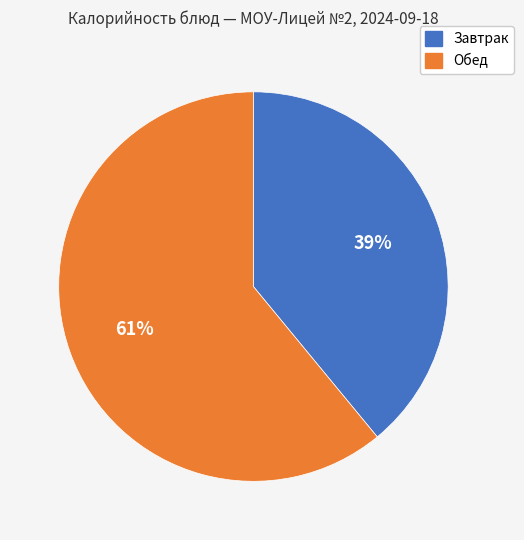

To the nearest percent, what is the average slice percentage?

50%